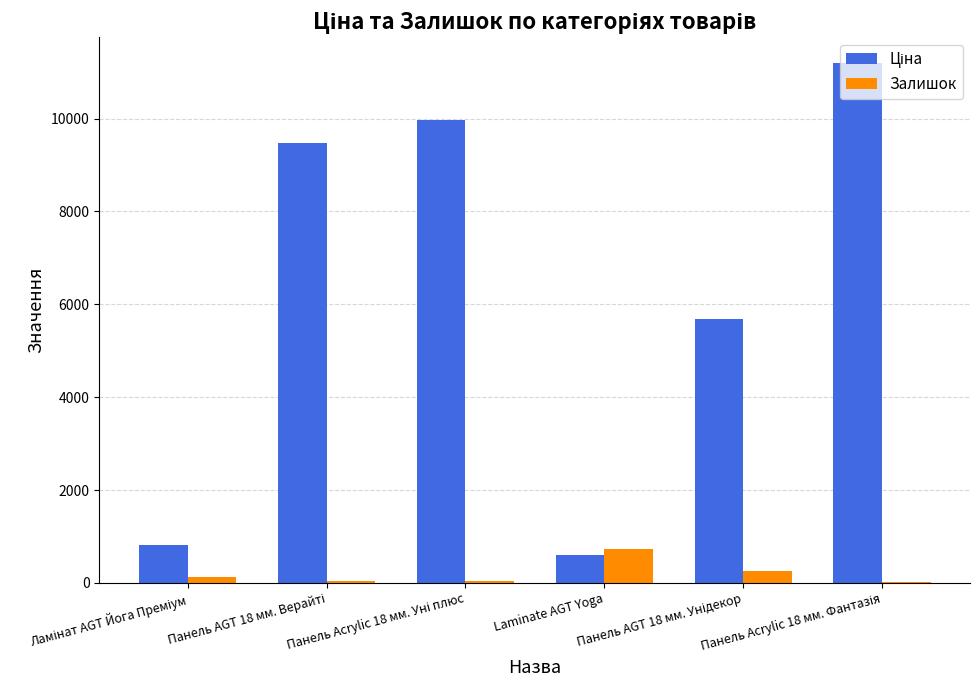

What is the maximum value shown in the chart?

11188.2